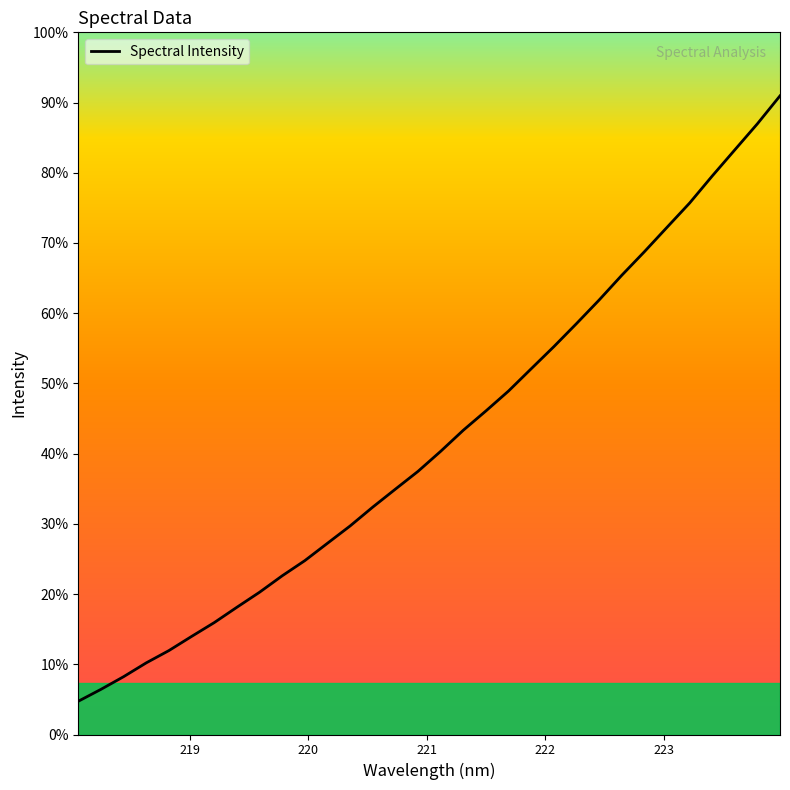

Does the chart display data point markers on the line(s)?

No